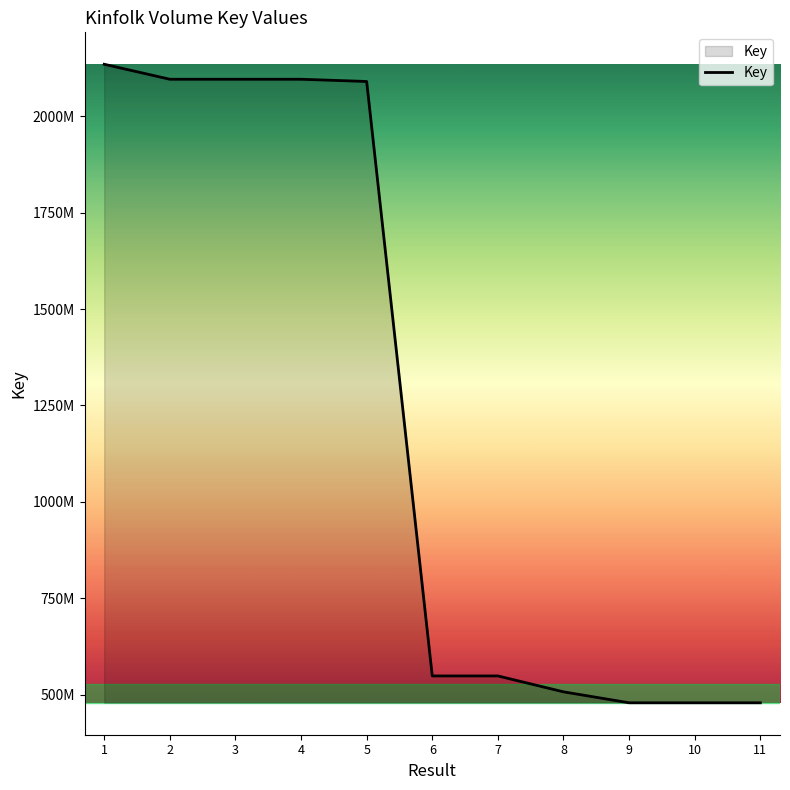

What is the sum of the values at 9 and 10?

958154002